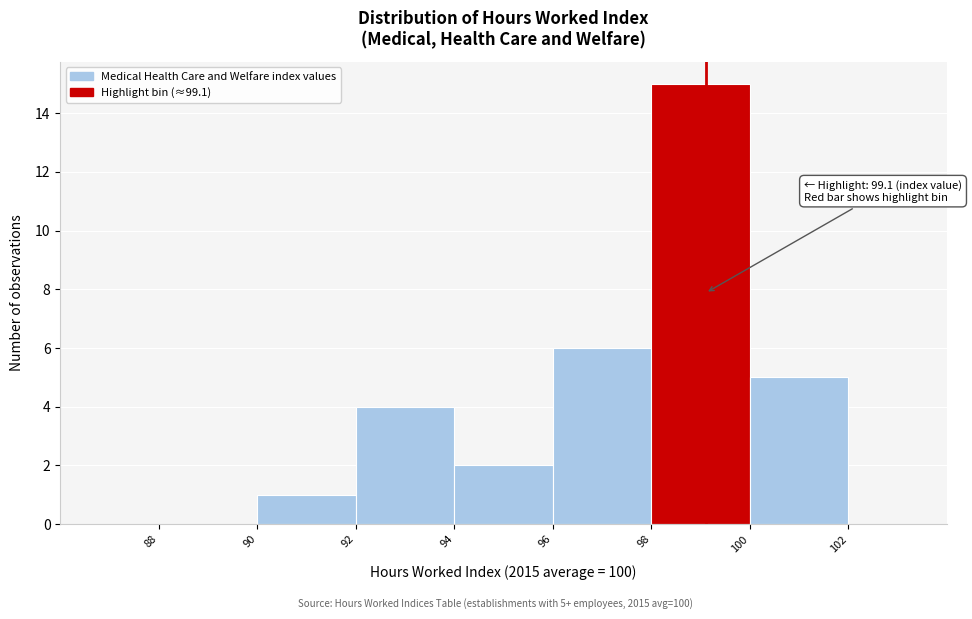

Which range on the x-axis has the tallest bar?

98 to 100